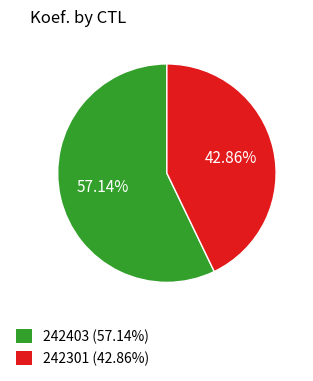

What is the total percentage of 242403 and 242301?

100.0%